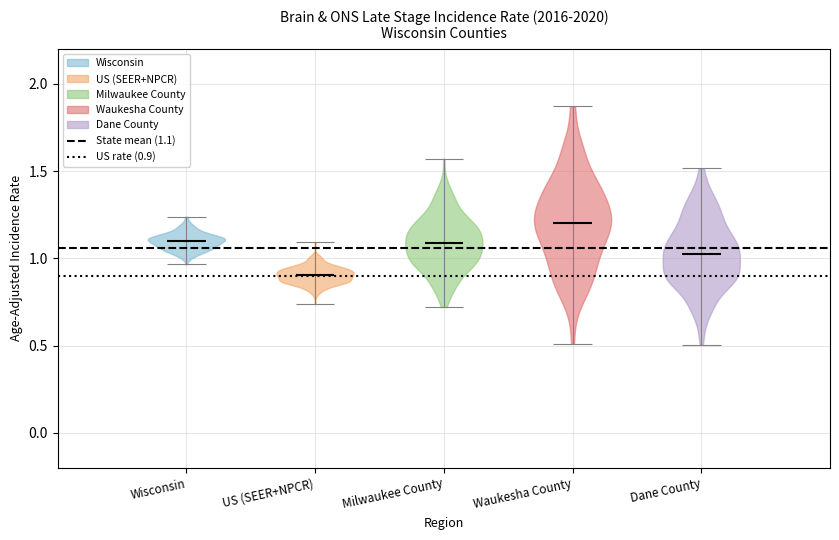

Reading left to right, read every violin against the y-axis: where its median line is, and the lowest and highest points it reaches. The values are not printed on the chart, so give them approximately, as read against the axis.

Wisconsin: median line 1.10, lowest point 0.95, highest point 1.25
US (SEER+NPCR): median line 0.90, lowest point 0.75, highest point 1.10
Milwaukee County: median line 1.10, lowest point 0.70, highest point 1.55
Waukesha County: median line 1.20, lowest point 0.50, highest point 1.85
Dane County: median line 1.05, lowest point 0.50, highest point 1.50